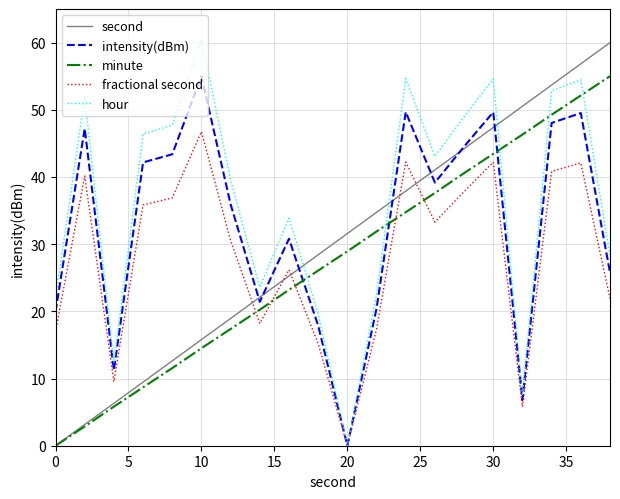

Which series ends up on top after the final intersection of second and fractional second?

second